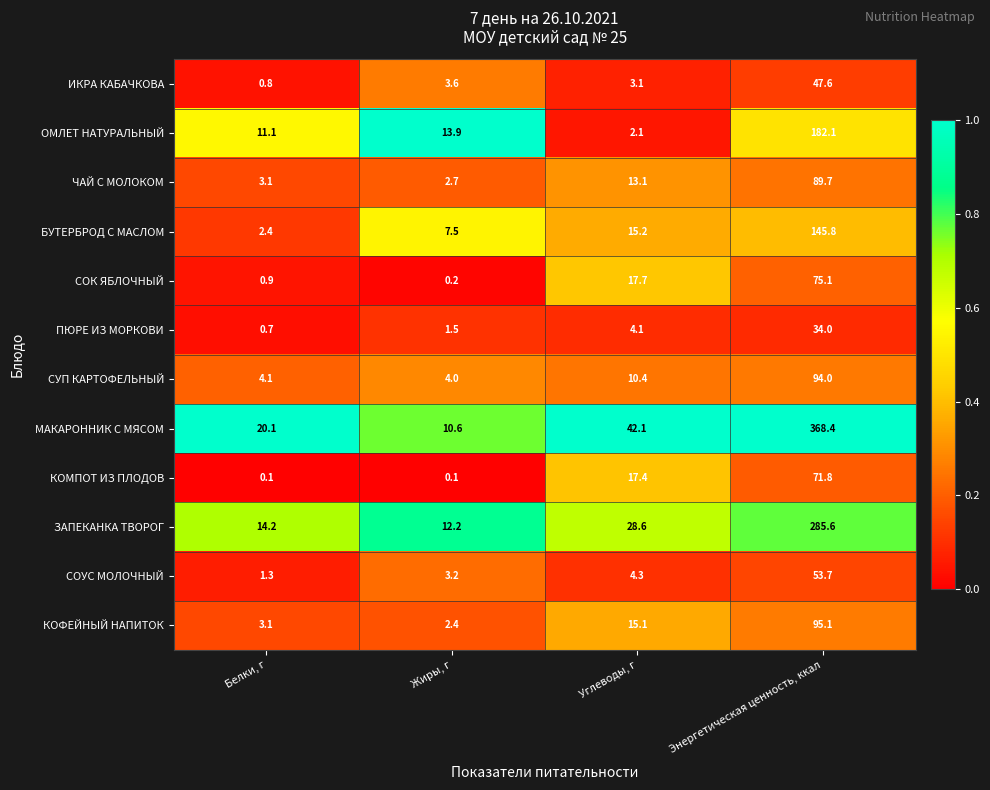

Where does the СОК ЯБЛОЧНЫЙ series first go above 17?

Углеводы, г